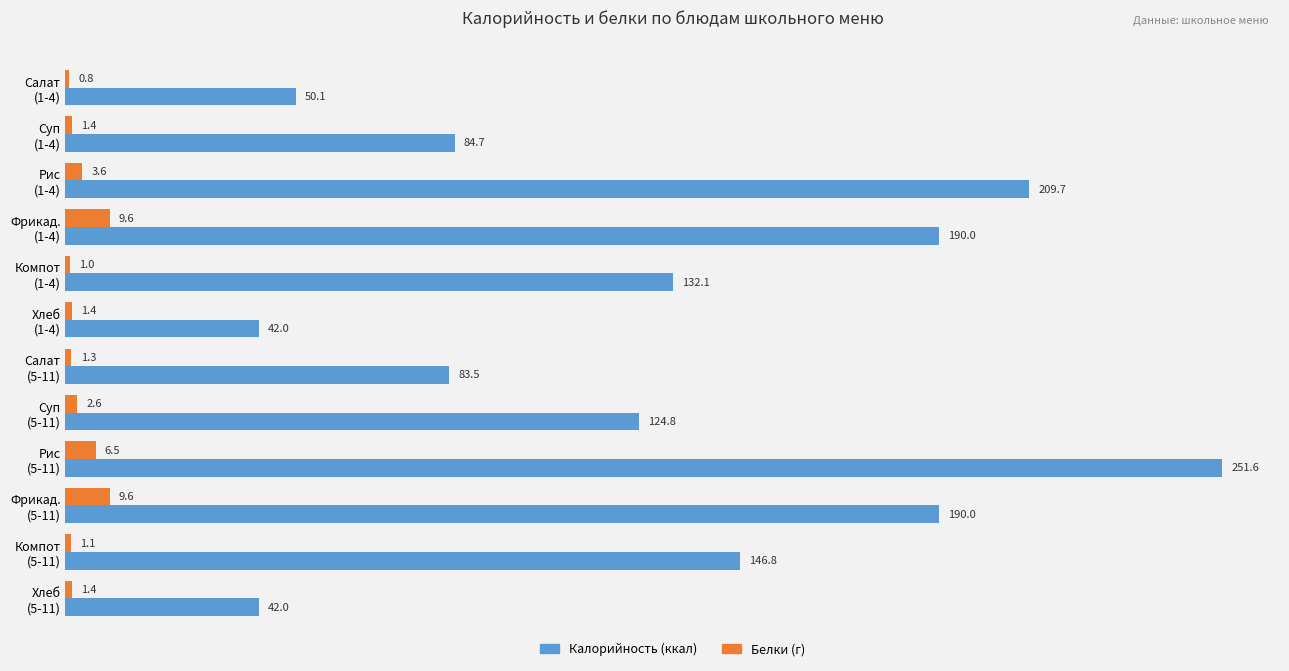

What is the maximum value shown in the chart?

251.6